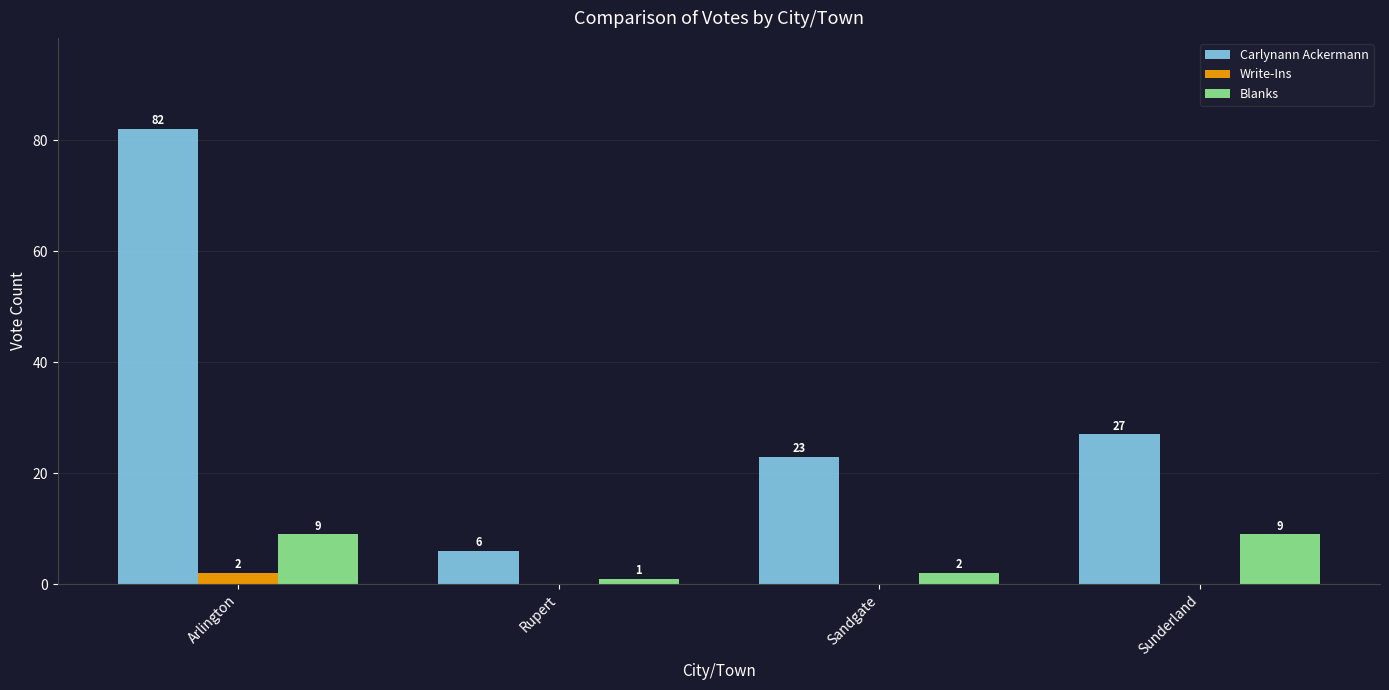

What is the total value across all series at Sandgate?

25